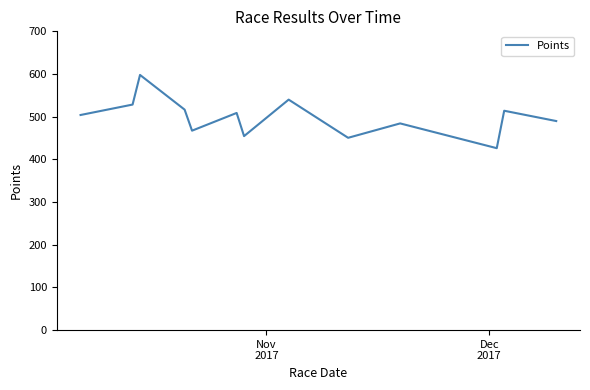

What is the difference between the second highest and second lowest values?

89.4